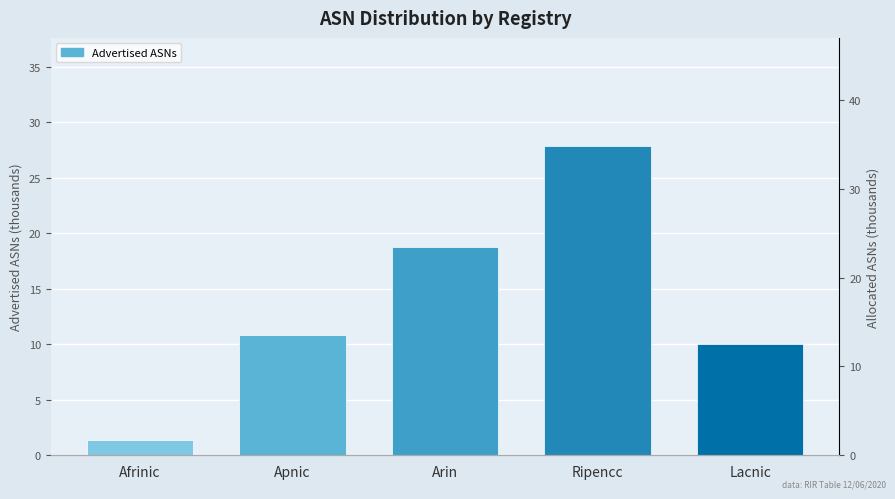

What is the maximum value shown in the chart?

27.8